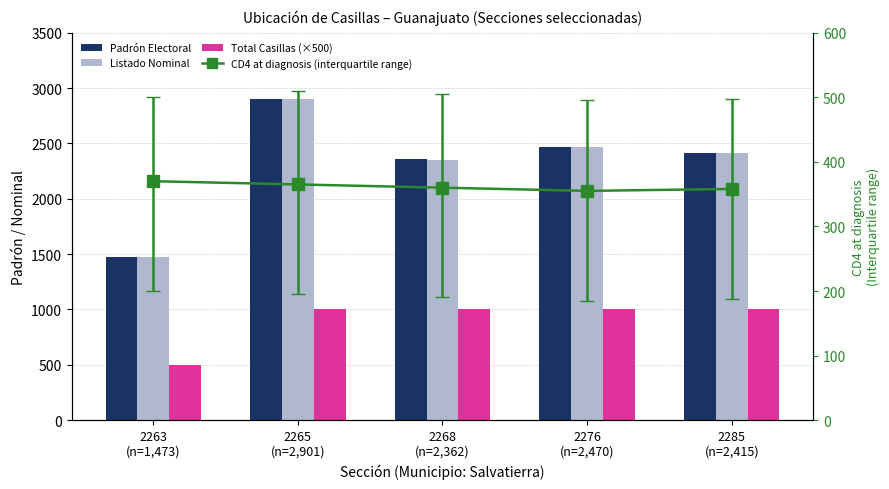

Which series has the largest range (max minus min)?

Padrón Electoral